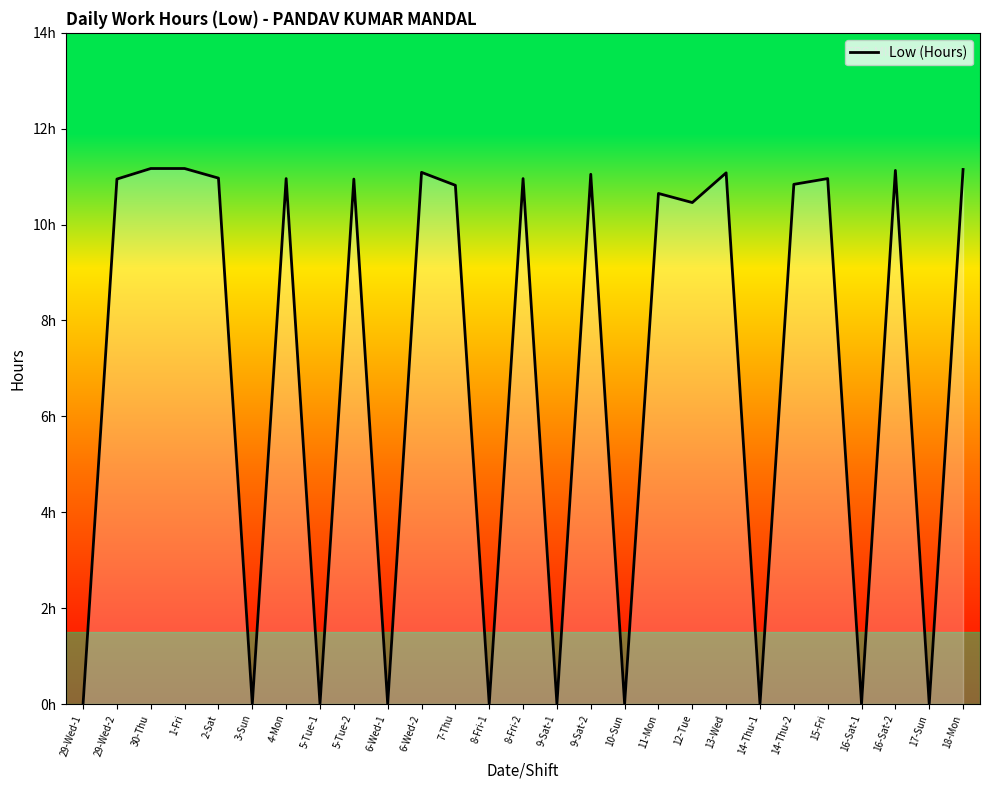

How many interior local valleys (lower than both neighbors) does the data have?

10